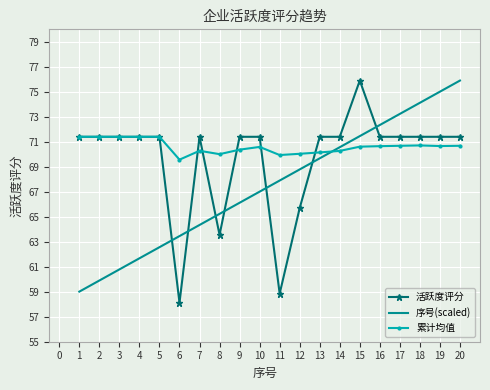

What is the spread (max minus min) of values at 9?

5.3